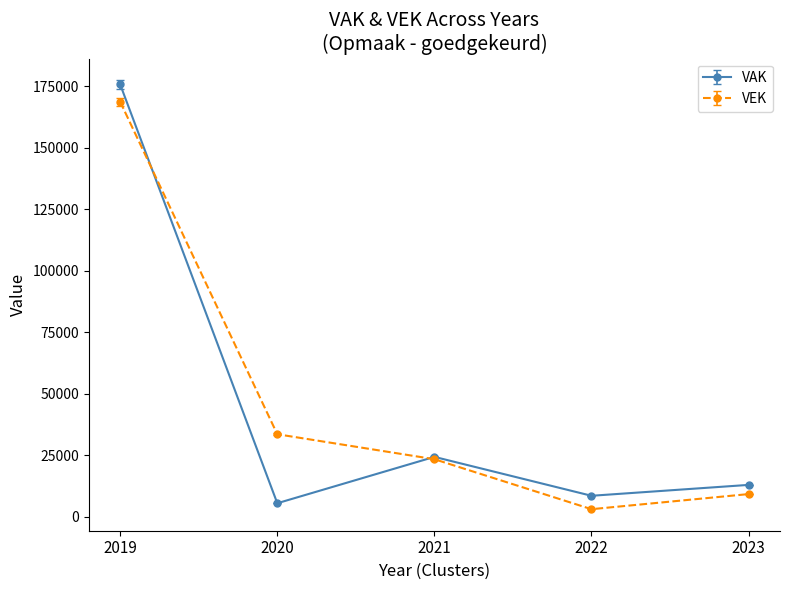

What is the average value of the VEK series?

47549